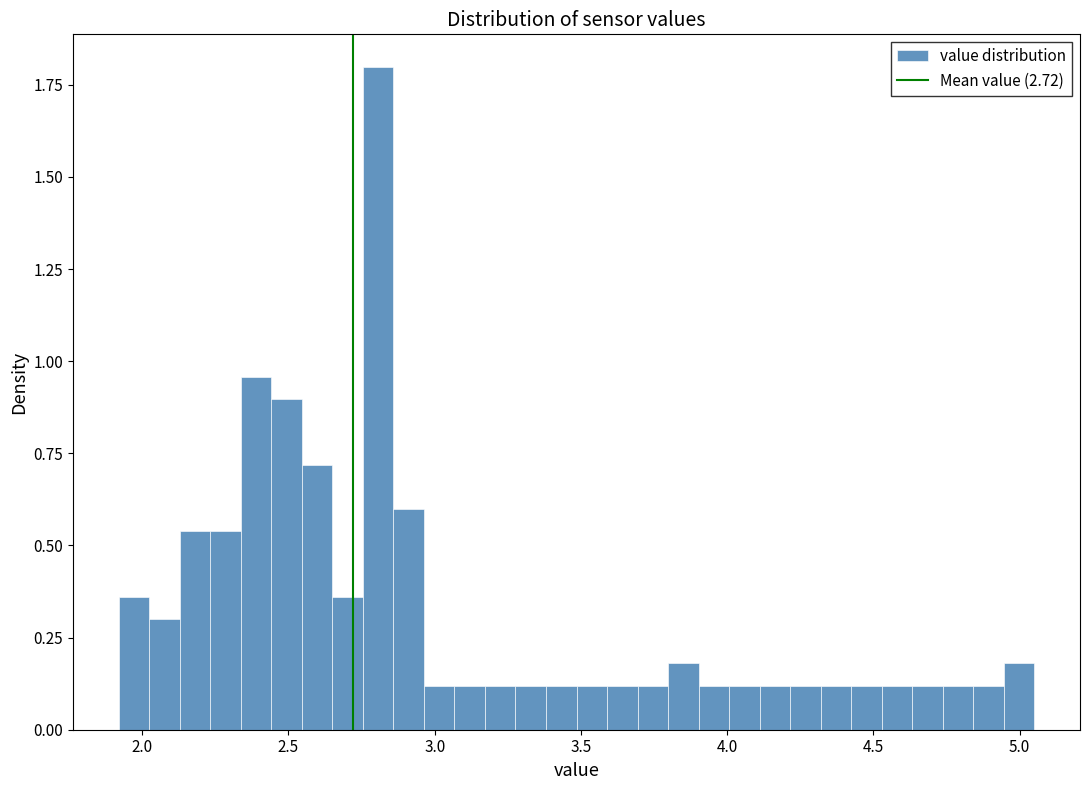

Read against the x-axis, roughly where is the centre of the tallest bar?

2.80